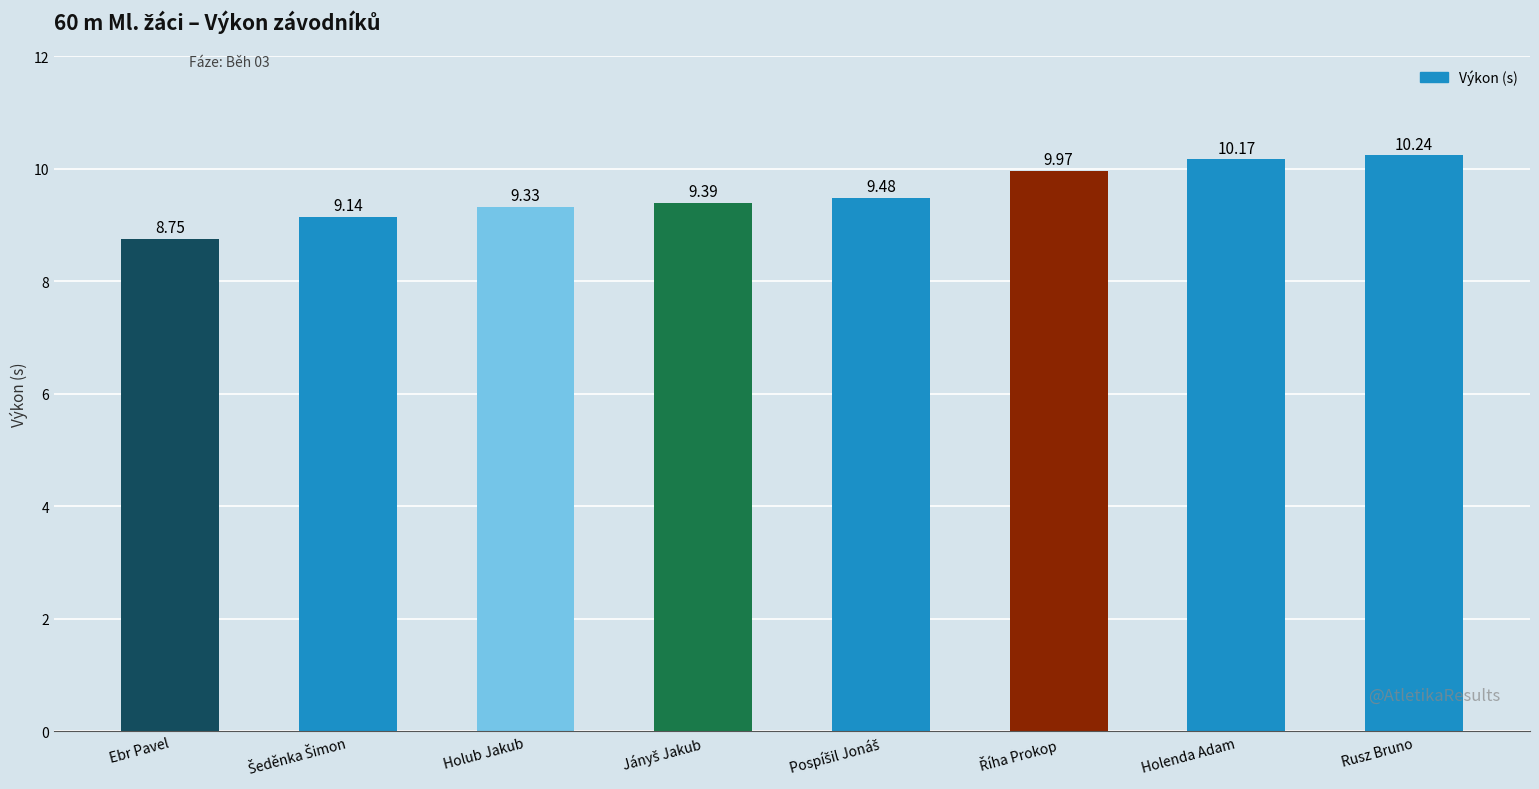

What is the label of the 8th bar from the left?

Rusz Bruno